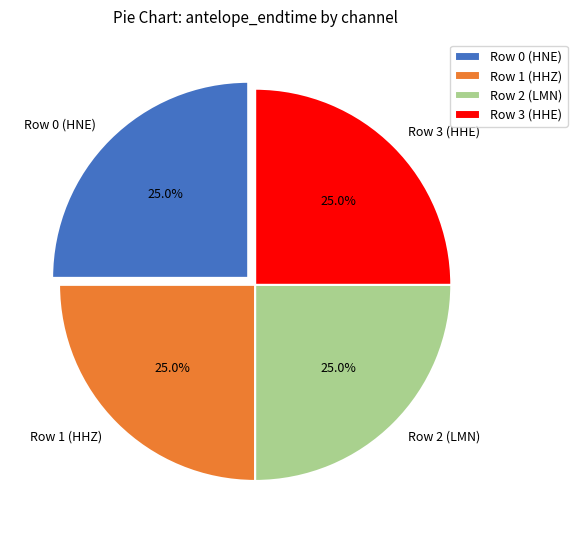

How much of the chart is everything except Row 1 (HHZ)?

75.0%